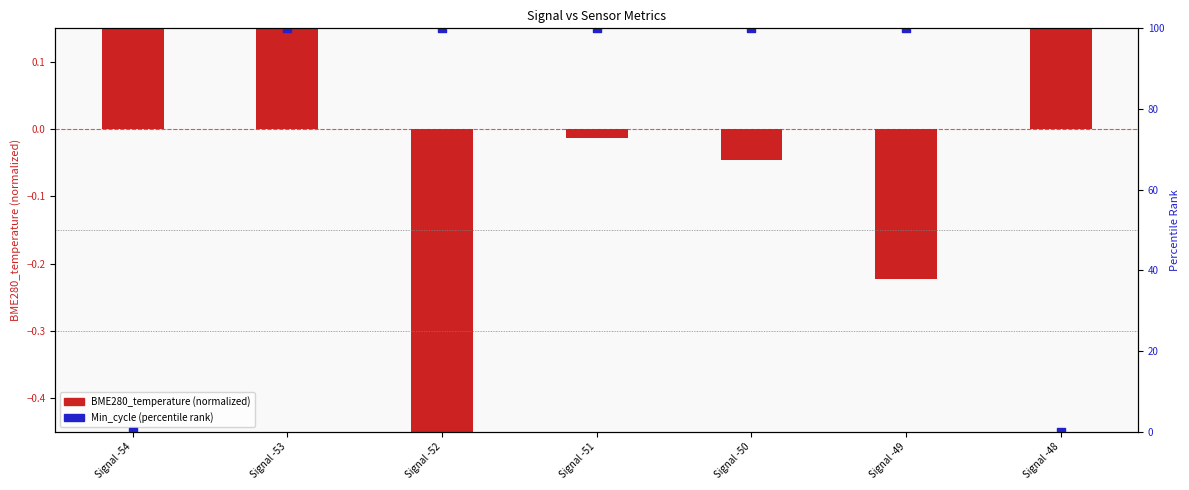

Which series has the largest Y range (max minus min)?

Min_cycle (percentile rank)